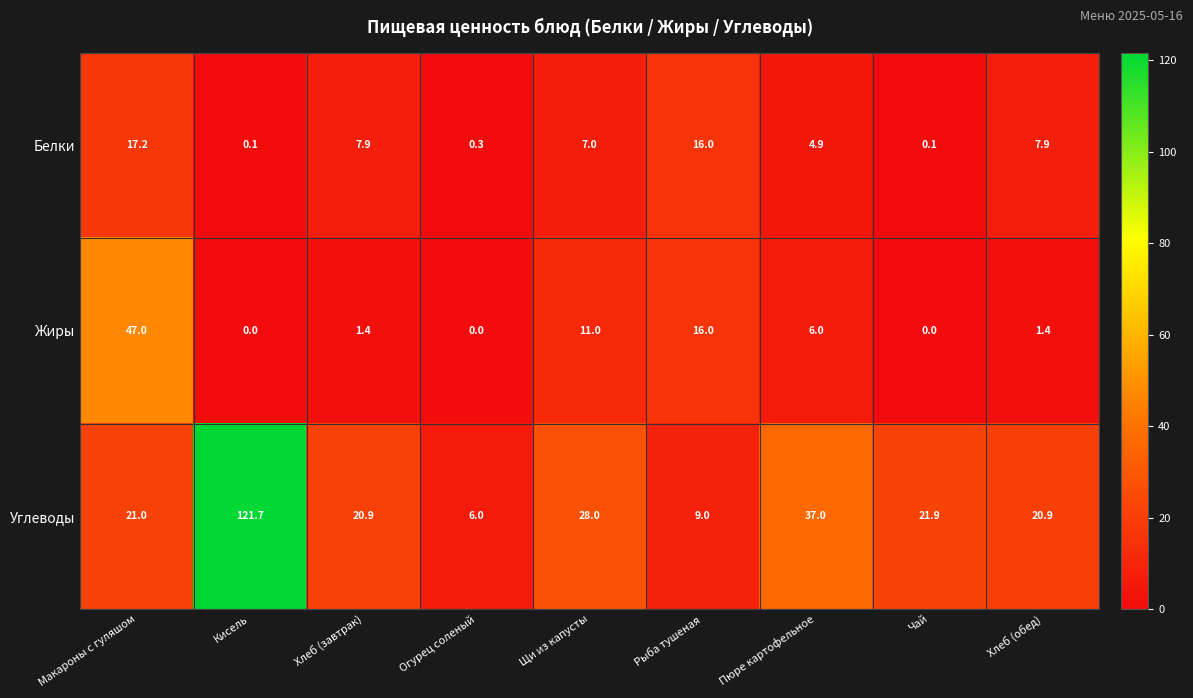

At which category is the sum across all series the highest?

Кисель